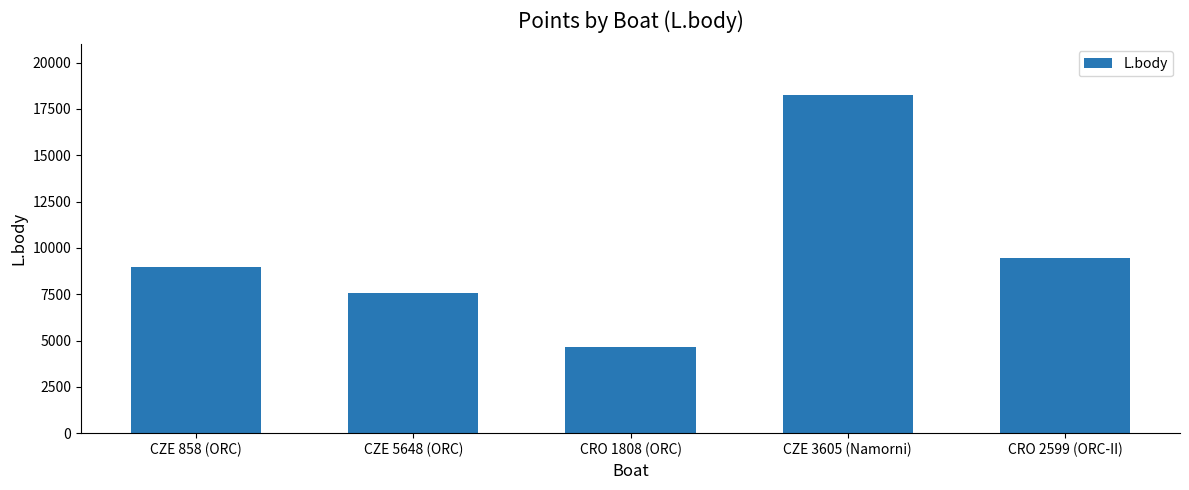

Between CZE 858 (ORC) and CZE 3605 (Namorni), which is larger?

CZE 3605 (Namorni)